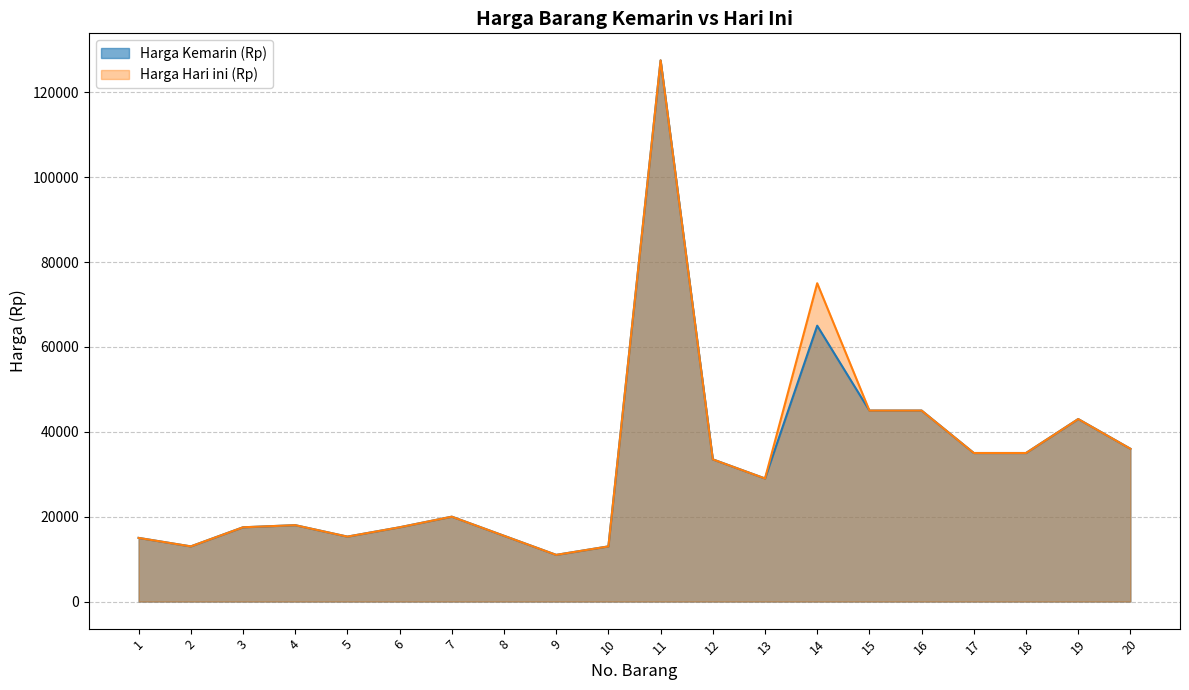

Between 7 and 8, which is larger?

7